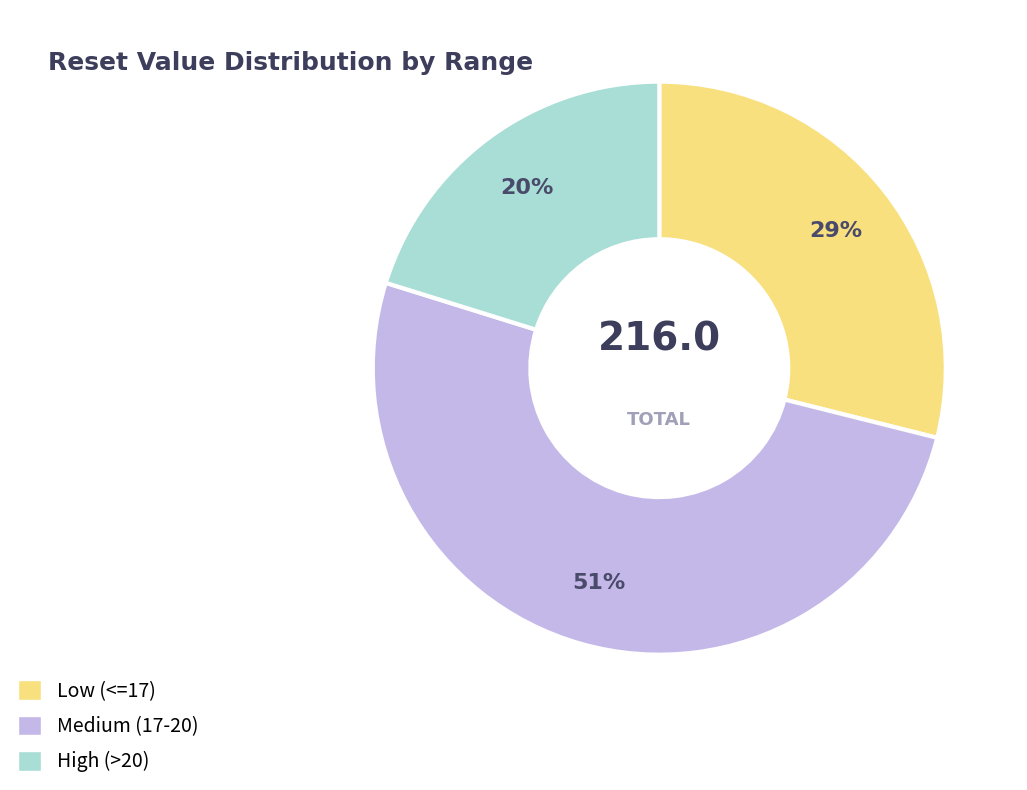

Is there a majority slice in this chart?

Yes